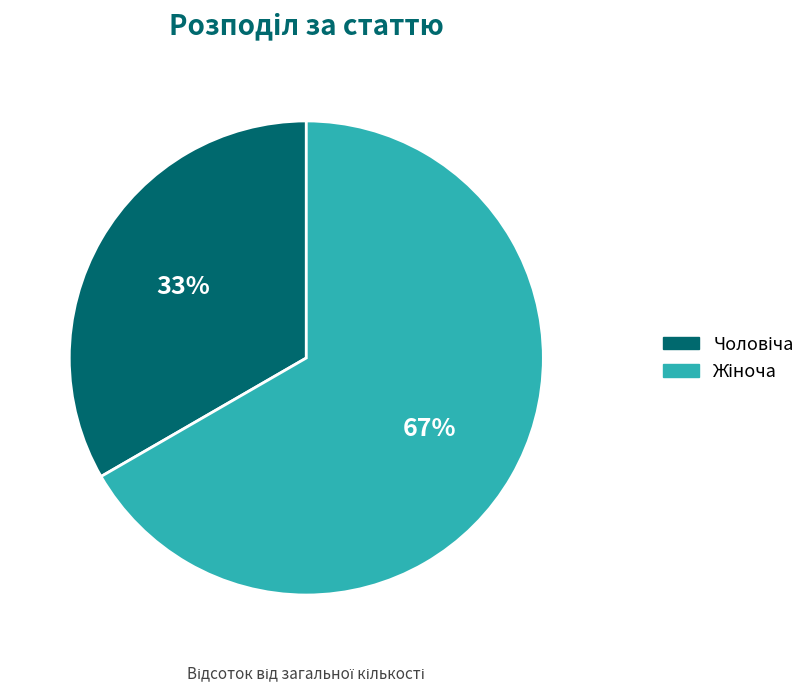

How many slices are in this pie chart?

2